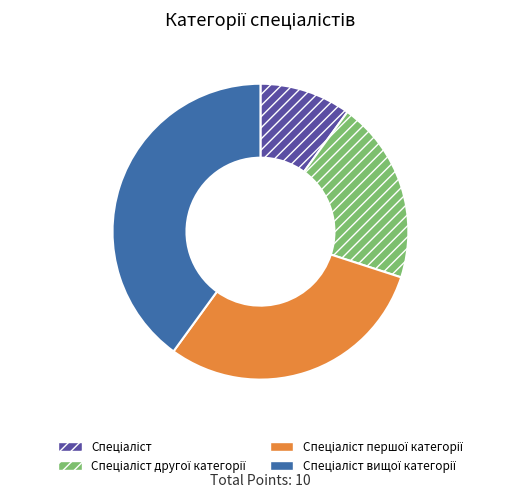

How many segments does this pie chart have?

4